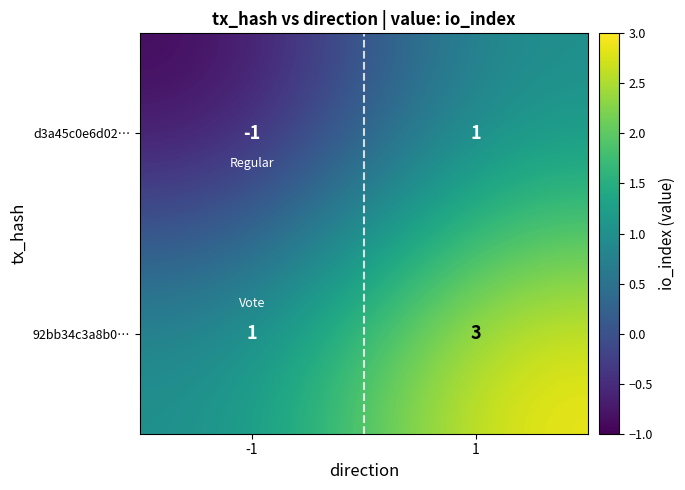

Which series has the largest total across all categories?

92bb34c3a8b0…